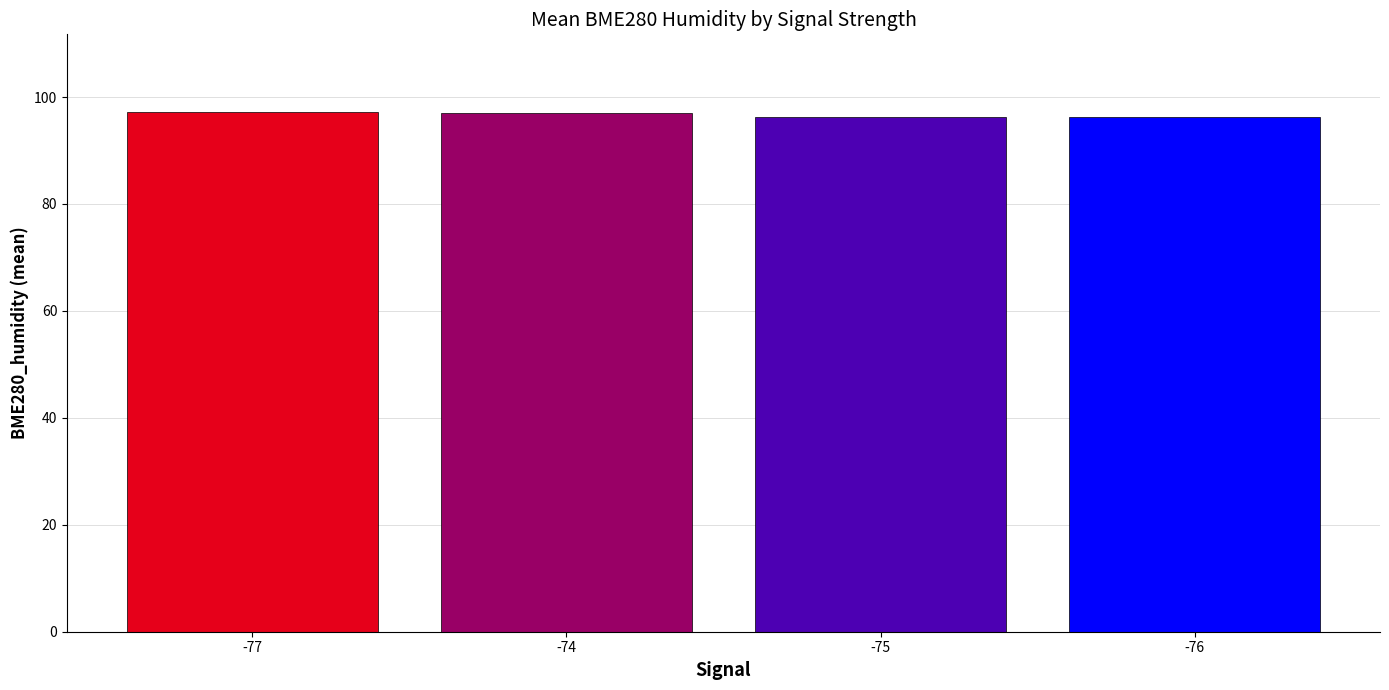

What is the change in value from -77 to -74?

-0.1